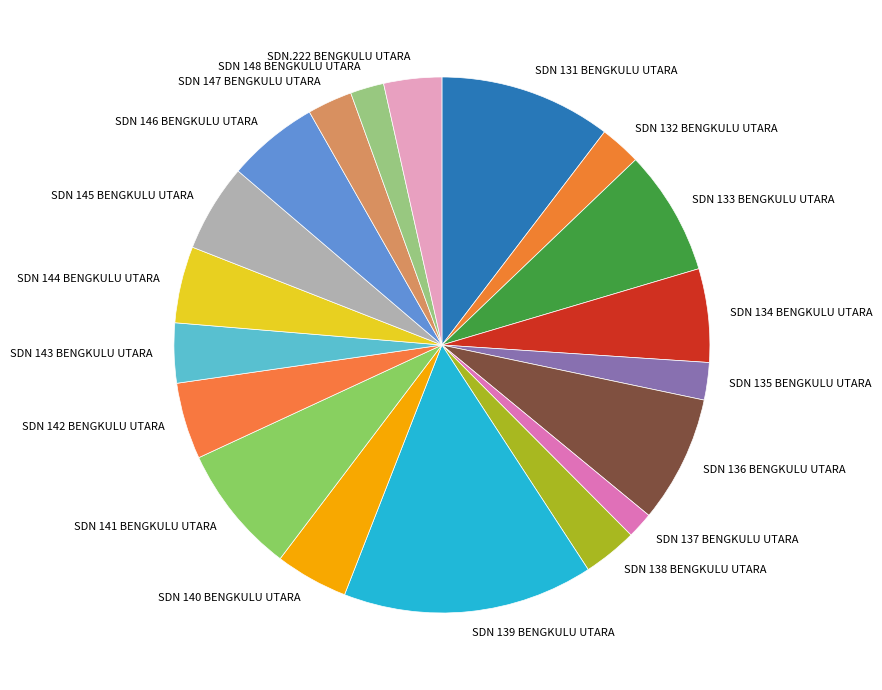

Between SDN 131 BENGKULU UTARA and SDN 144 BENGKULU UTARA, which is larger?

SDN 131 BENGKULU UTARA